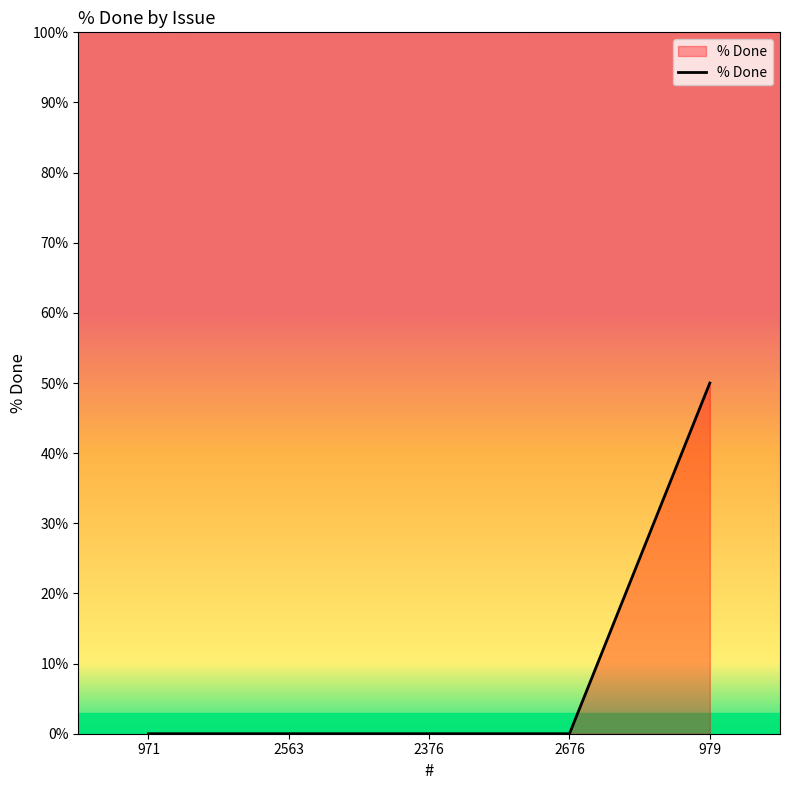

Reading left to right, what are all the values shown in this chart?

0	0	0	0	50